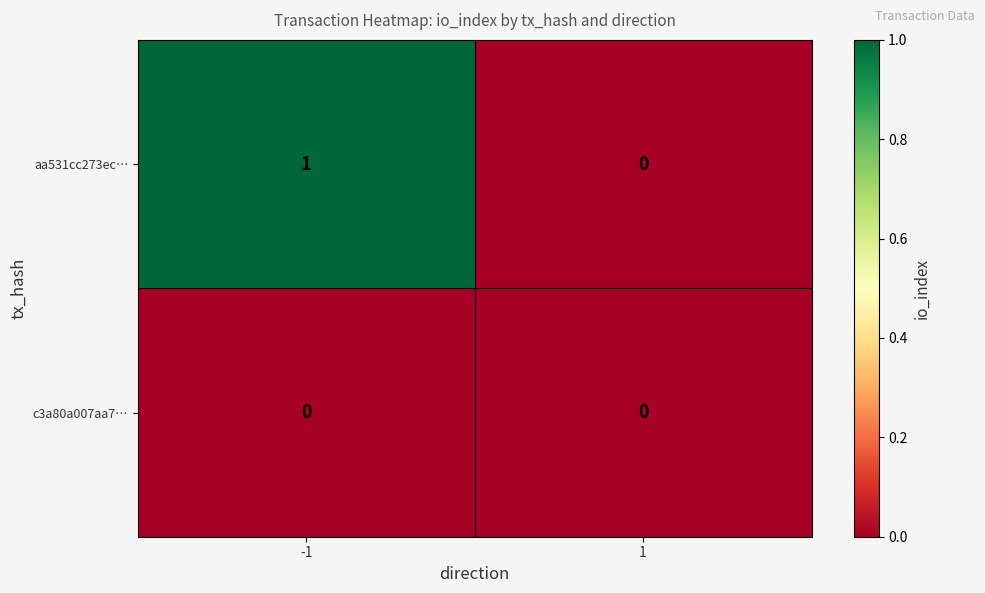

Which series has the widest spread of values?

aa531cc273ec…